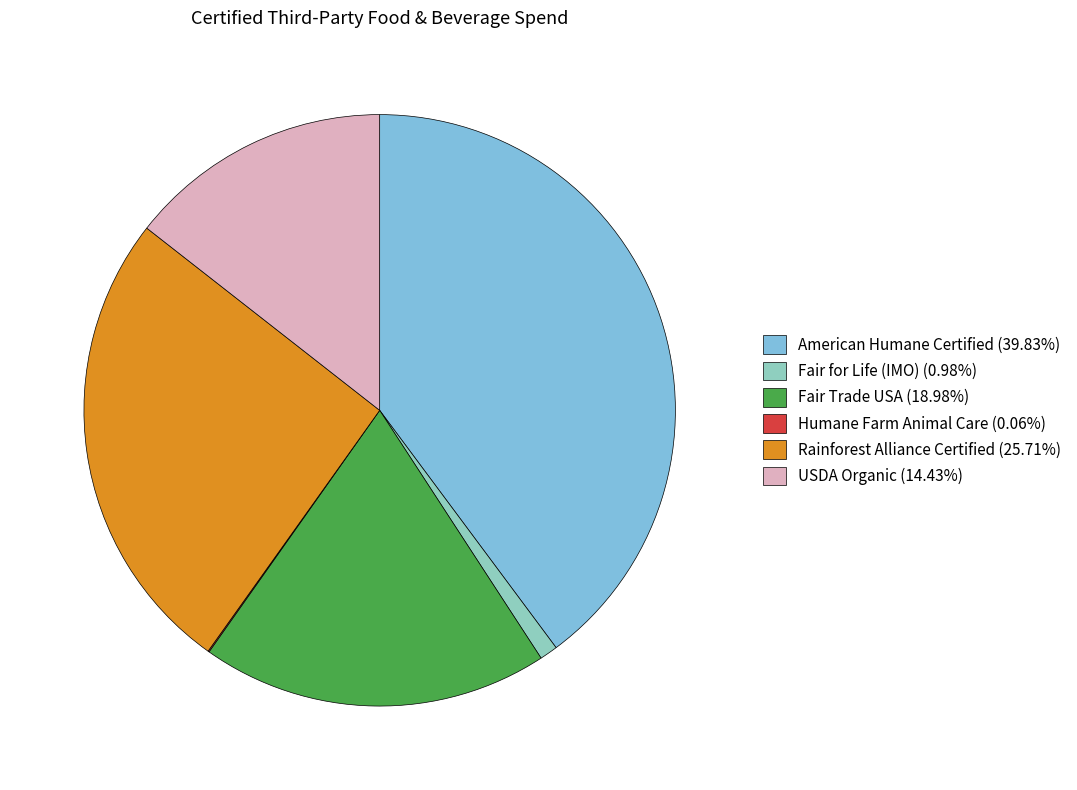

Which has a higher value, American Humane Certified or USDA Organic?

American Humane Certified